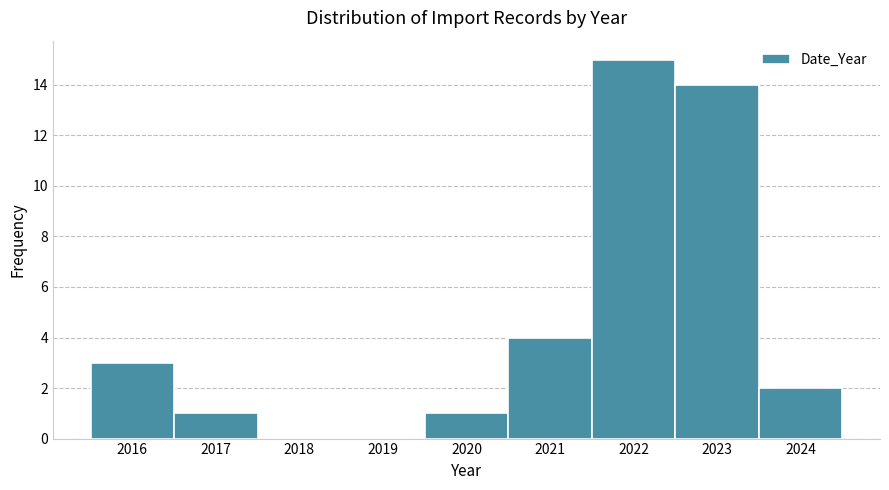

How tall is the bar that spans 2019.5 to 2020.5 on the x-axis? The values are not printed on the chart, so give them approximately, as read against the axis.

1